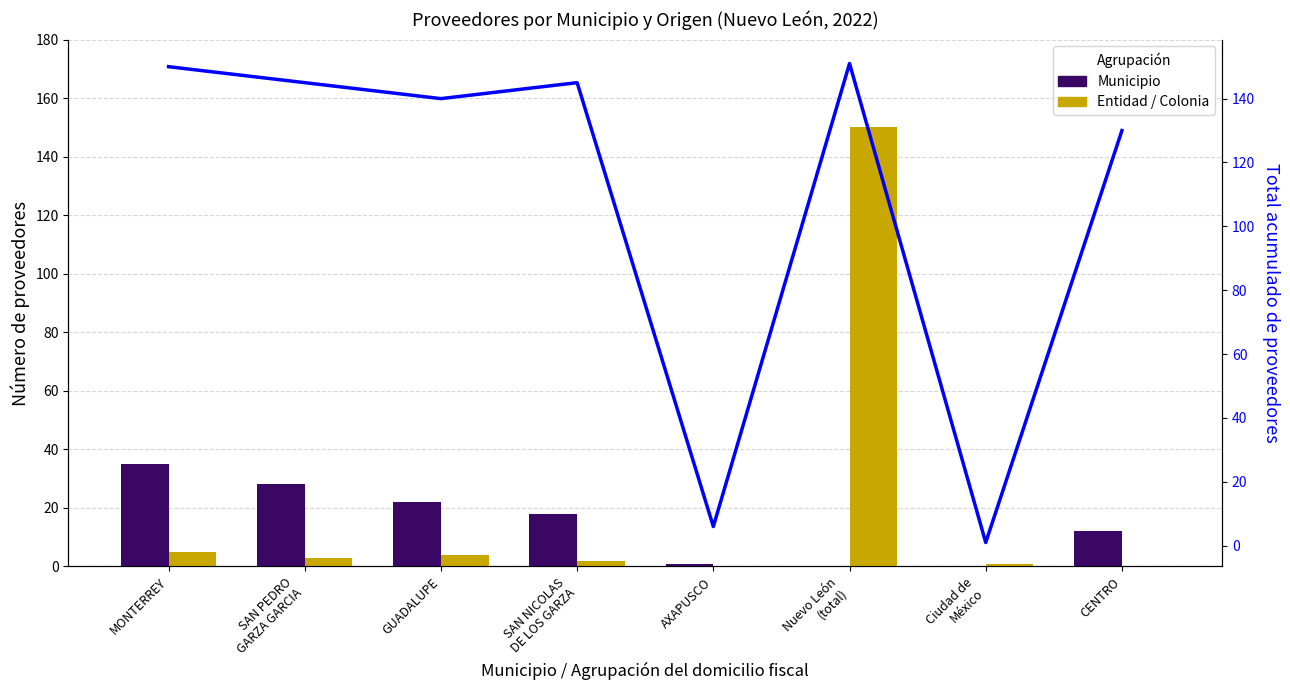

What is the average value of the Municipio series?

14